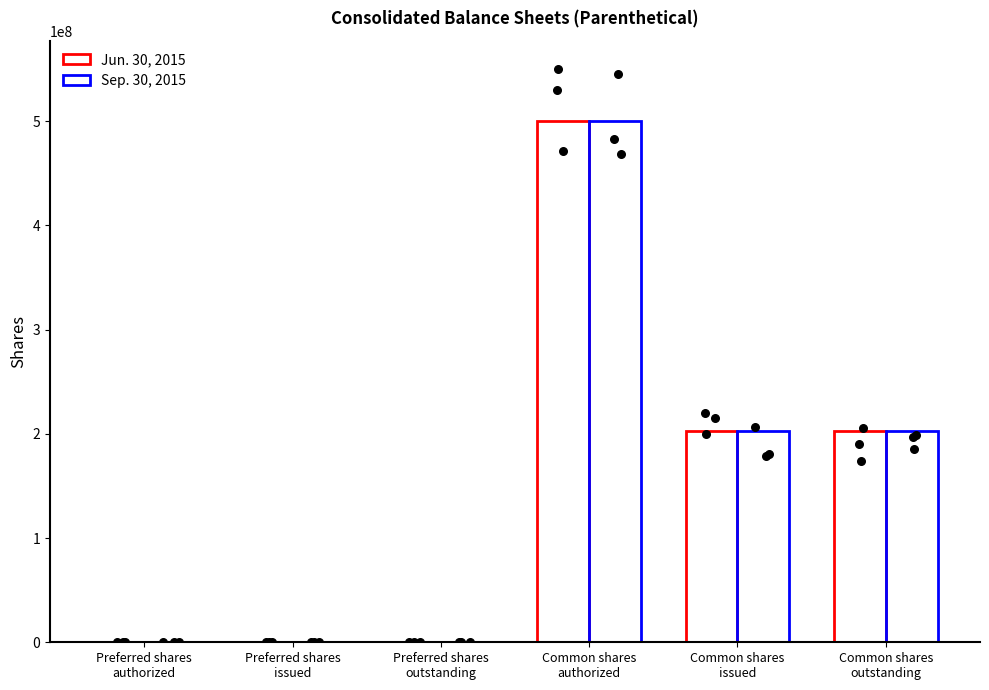

Which series has the largest total across all categories?

Sep. 30, 2015